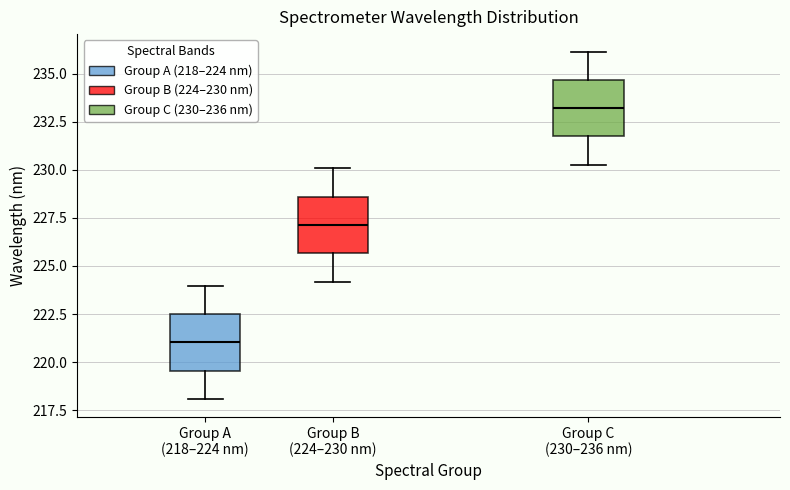

Reading left to right, read every box against the y-axis: the position of its median line, the range the box covers, and the ends of its whiskers. The values are not printed on the chart, so give them approximately, as read against the axis.

Group A (218–224 nm): median 221.0, box 219.5 to 222.5, whiskers 218.0 to 224.0
Group B (224–230 nm): median 227.0, box 225.5 to 228.5, whiskers 224.0 to 230.0
Group C (230–236 nm): median 233.0, box 231.5 to 234.5, whiskers 230.5 to 236.0